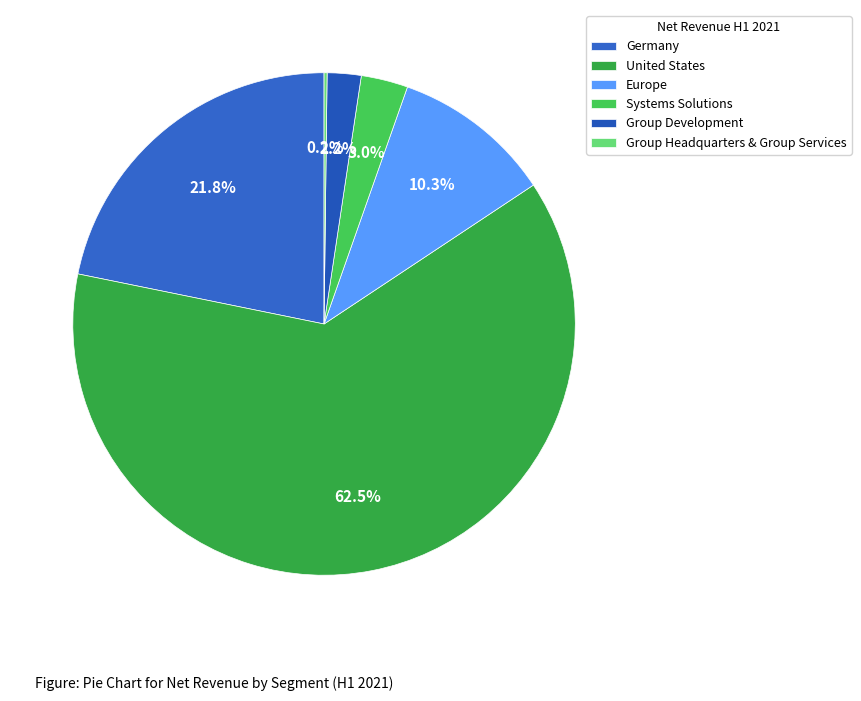

Is it true that Europe is 10% of the pie?

True